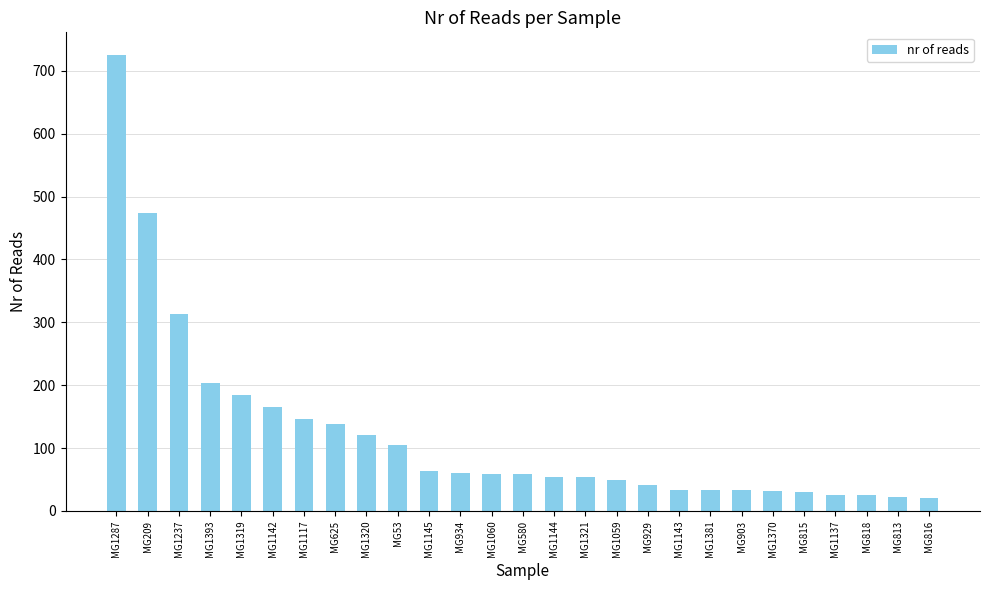

What is the ratio of the value at MG1137 to the value at MG1142?

0.2